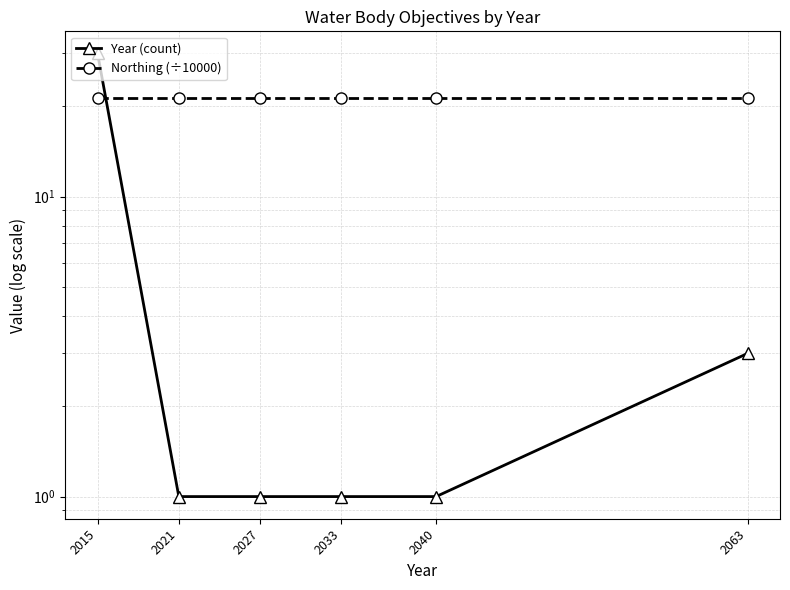

True or false: Year (count) has a value of 4.4 at 2063.

False